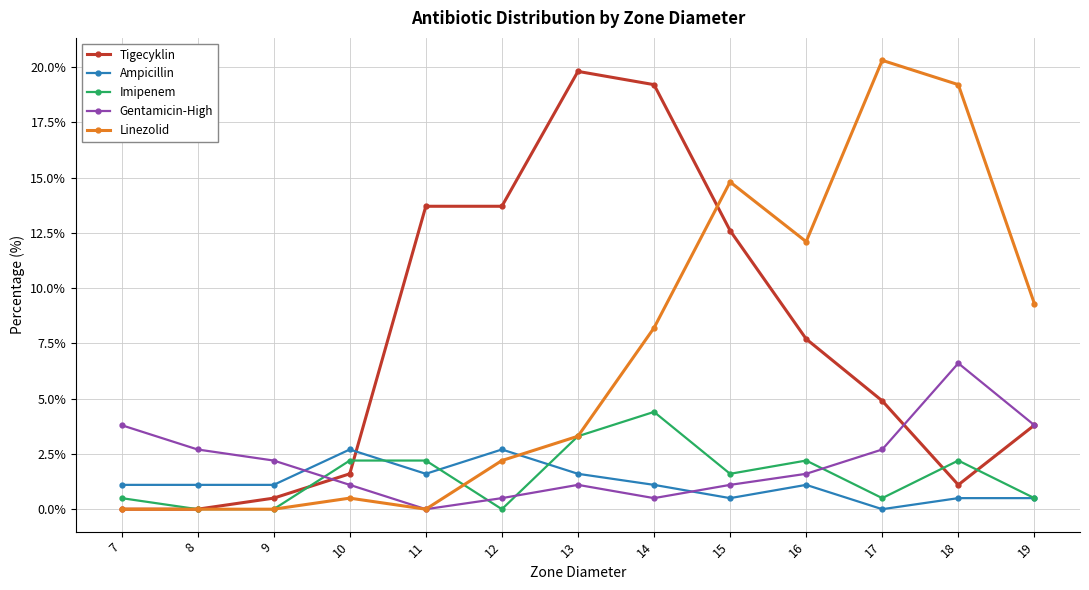

Reading right to left, transcribe all the data shown in this chart.

Tigecyklin: 3.8	1.1	4.9	7.7	12.6	19.2	19.8	13.7	13.7	1.6	0.5	0.0	0.0
Ampicillin: 0.5	0.5	0.0	1.1	0.5	1.1	1.6	2.7	1.6	2.7	1.1	1.1	1.1
Imipenem: 0.5	2.2	0.5	2.2	1.6	4.4	3.3	0.0	2.2	2.2	0.0	0.0	0.5
Gentamicin-High: 3.8	6.6	2.7	1.6	1.1	0.5	1.1	0.5	0.0	1.1	2.2	2.7	3.8
Linezolid: 9.3	19.2	20.3	12.1	14.8	8.2	3.3	2.2	0.0	0.5	0.0	0.0	0.0